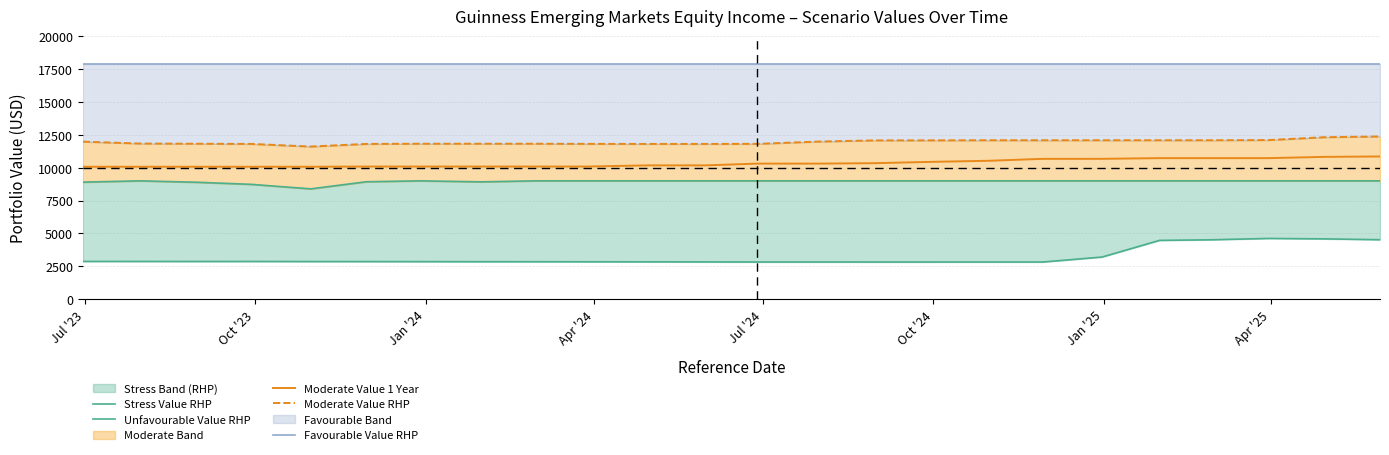

True or false: Moderate Value 1 Year and Stress Value RHP cross at least once.

False